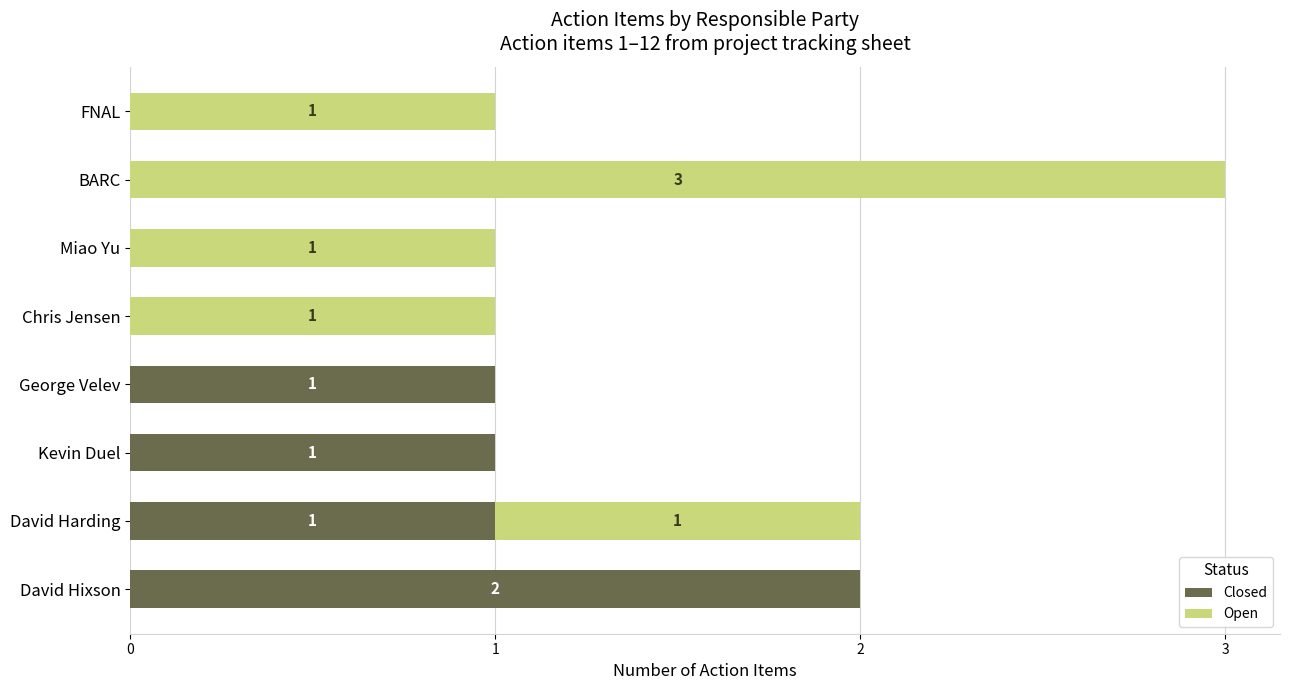

At which category is the sum across all series the highest?

BARC